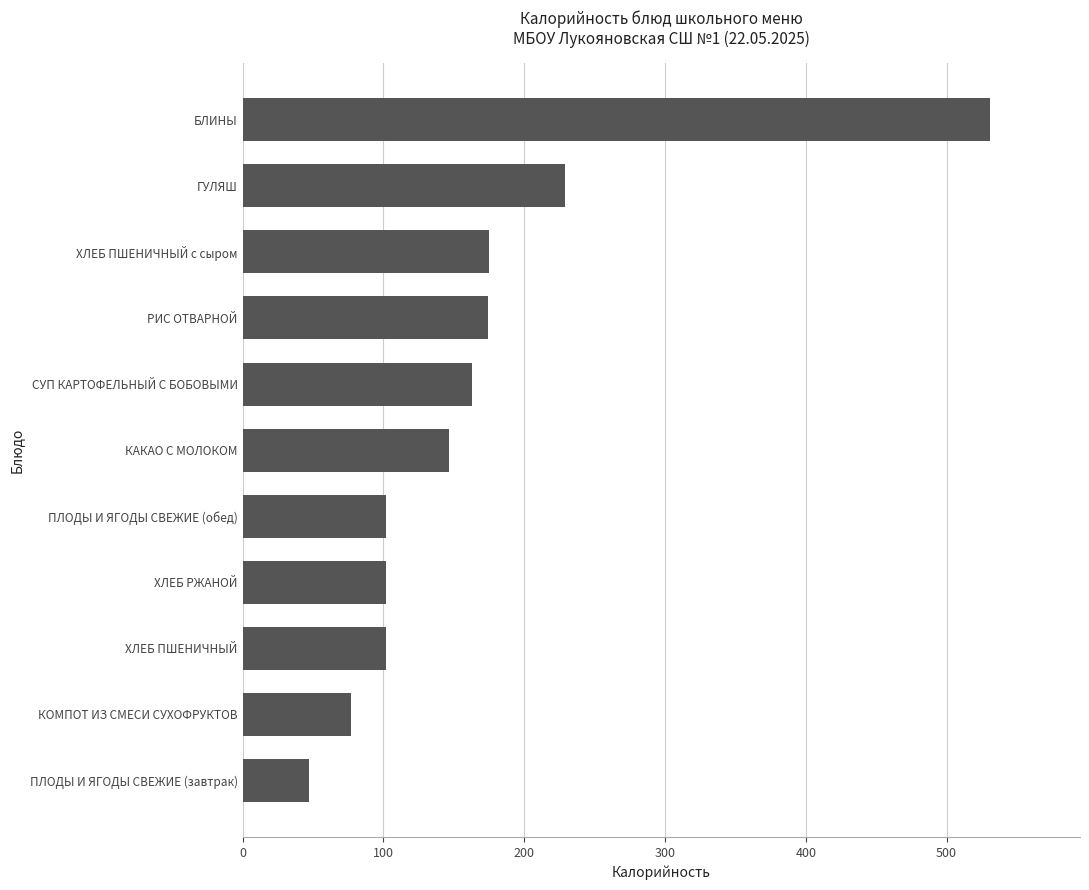

What is the maximum value shown in the chart?

531.0